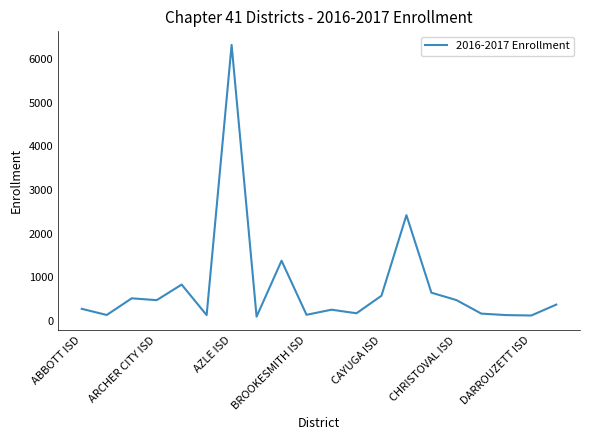

What is the maximum value shown in the chart?

6330